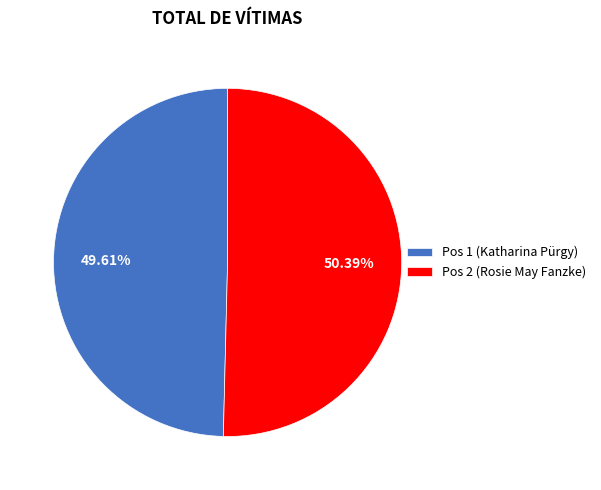

Which slice is the largest?

Pos 2 (Rosie May Fanzke)